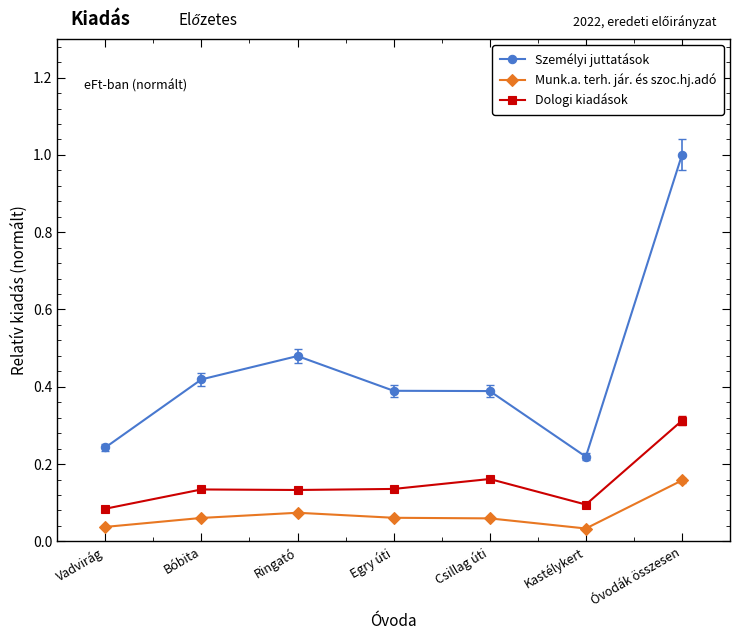

True or false: Dologi kiadások has more than 0 points higher than both neighbors.

True